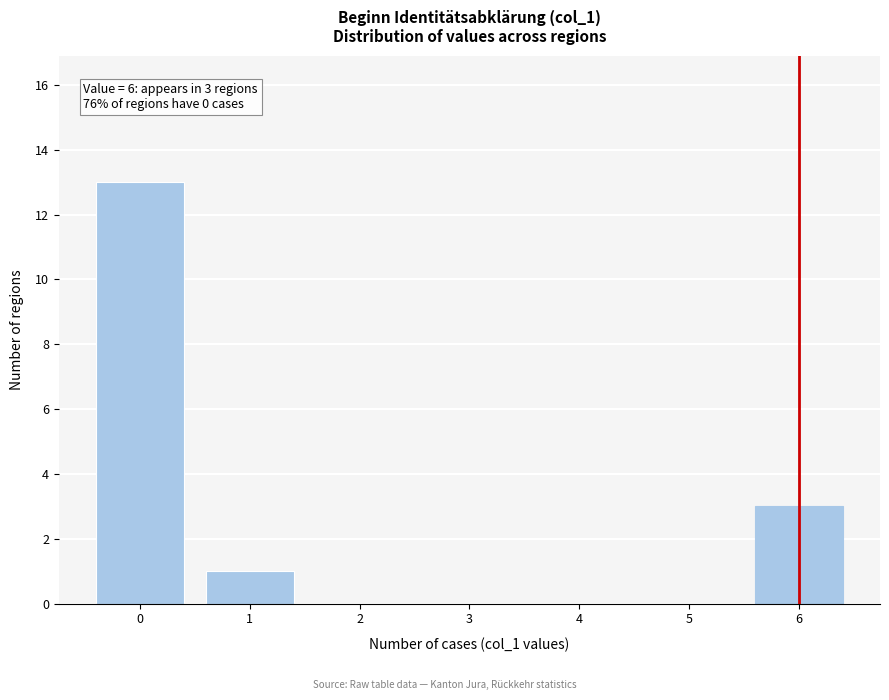

Over which range of the x-axis is the bar tallest?

-0.5 to 0.5